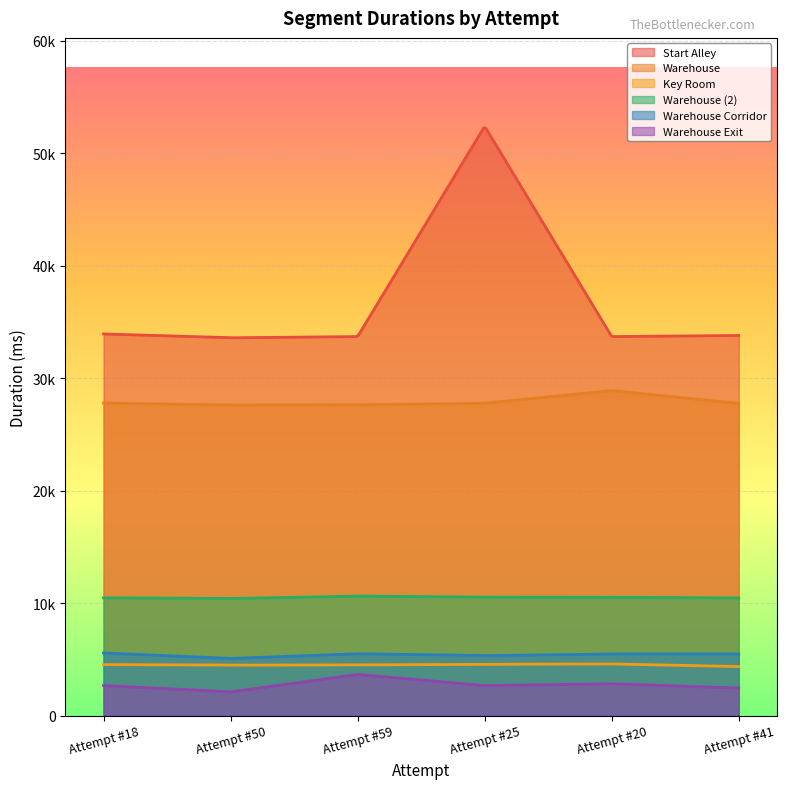

The Start Alley series shows 33688 at Attempt #59. True or false?

True